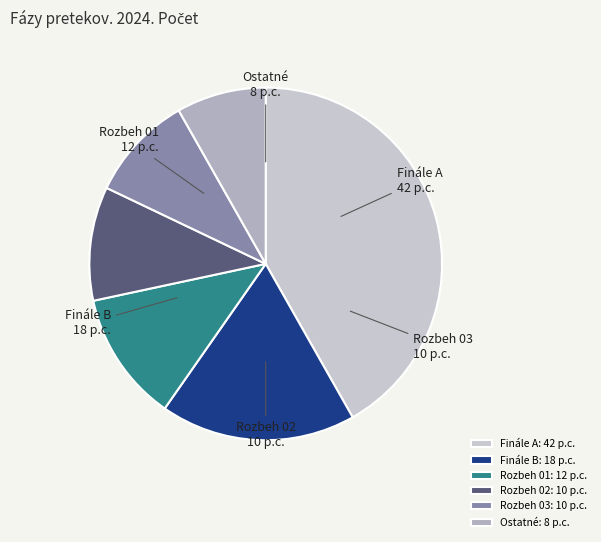

How many segments does this pie chart have?

6